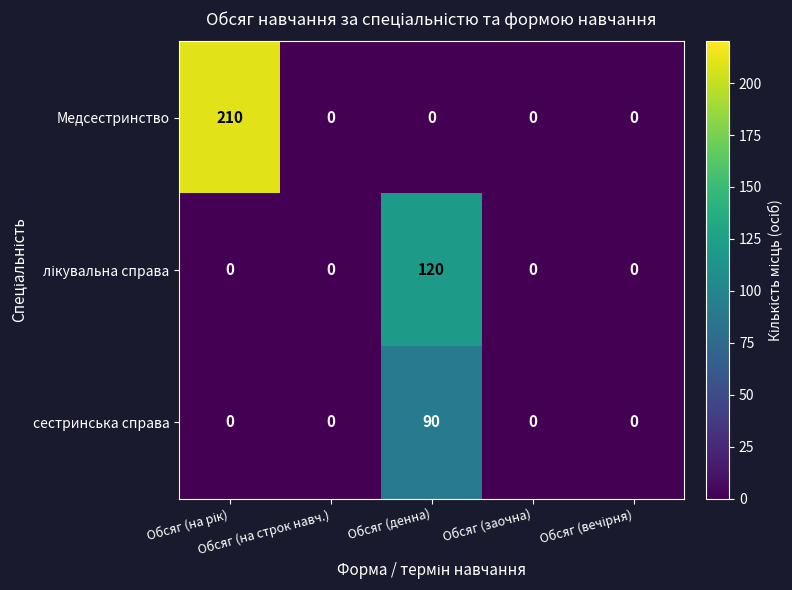

Which series has the widest spread of values?

Медсестринство